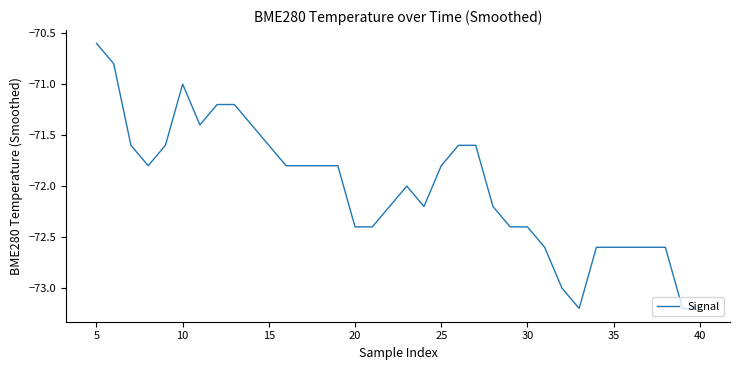

Is this an area chart (filled region under the line)?

No